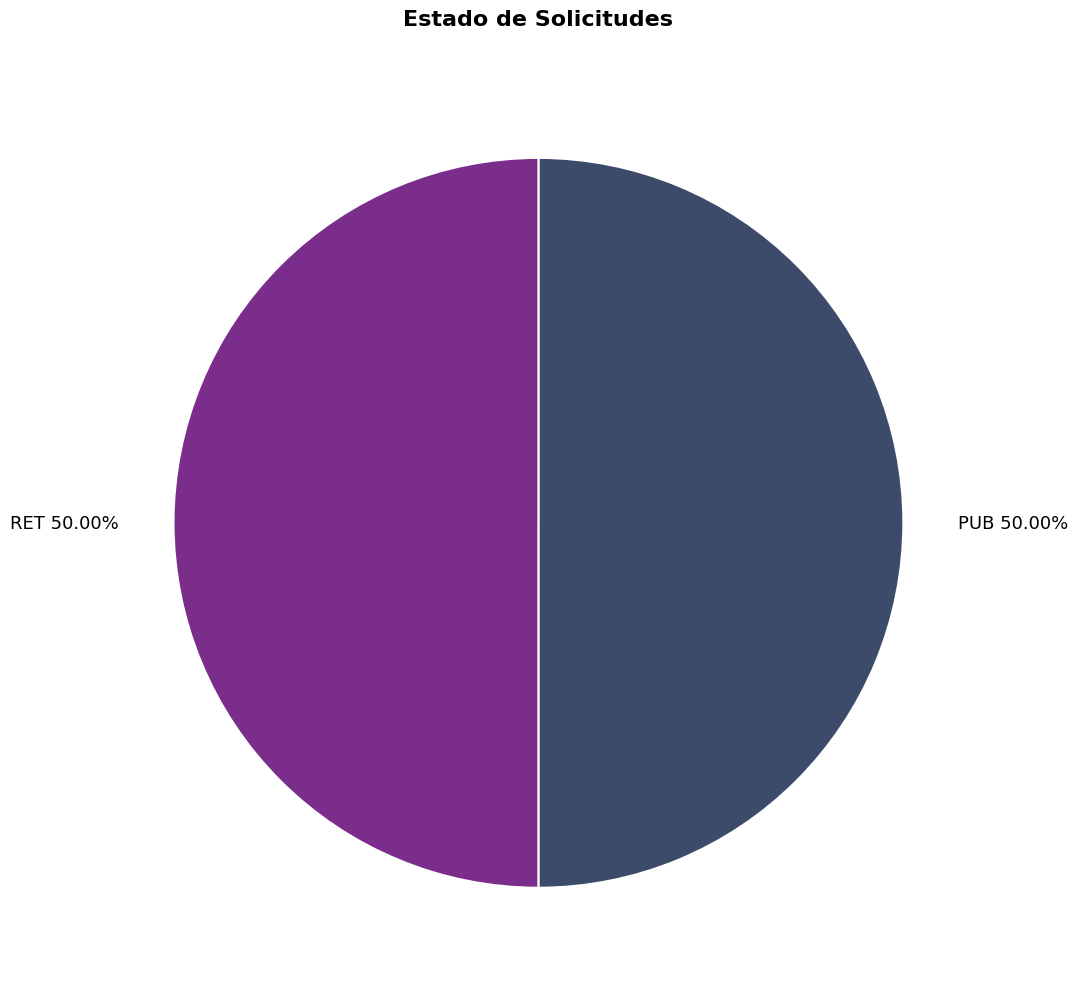

How much of the chart is everything except PUB?

50.0%